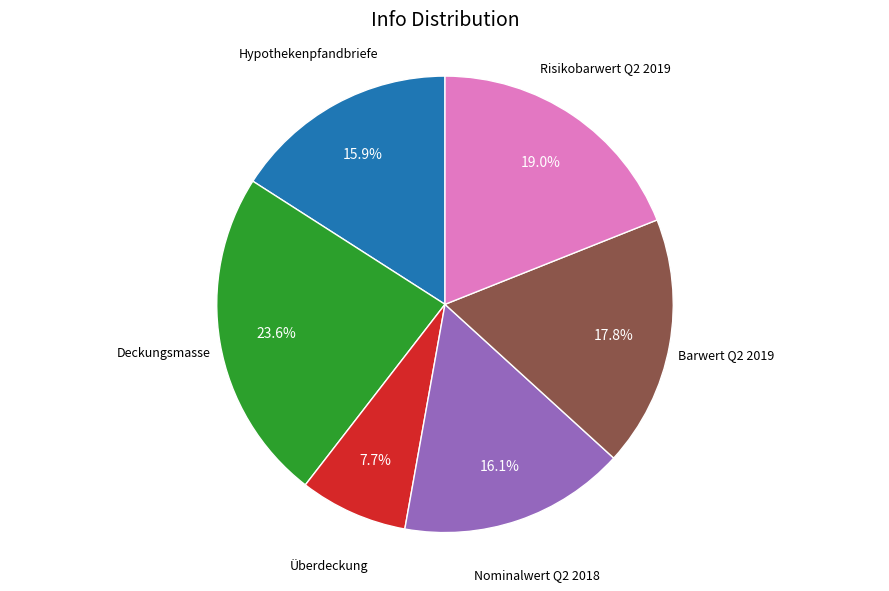

Does any single category account for the majority?

No